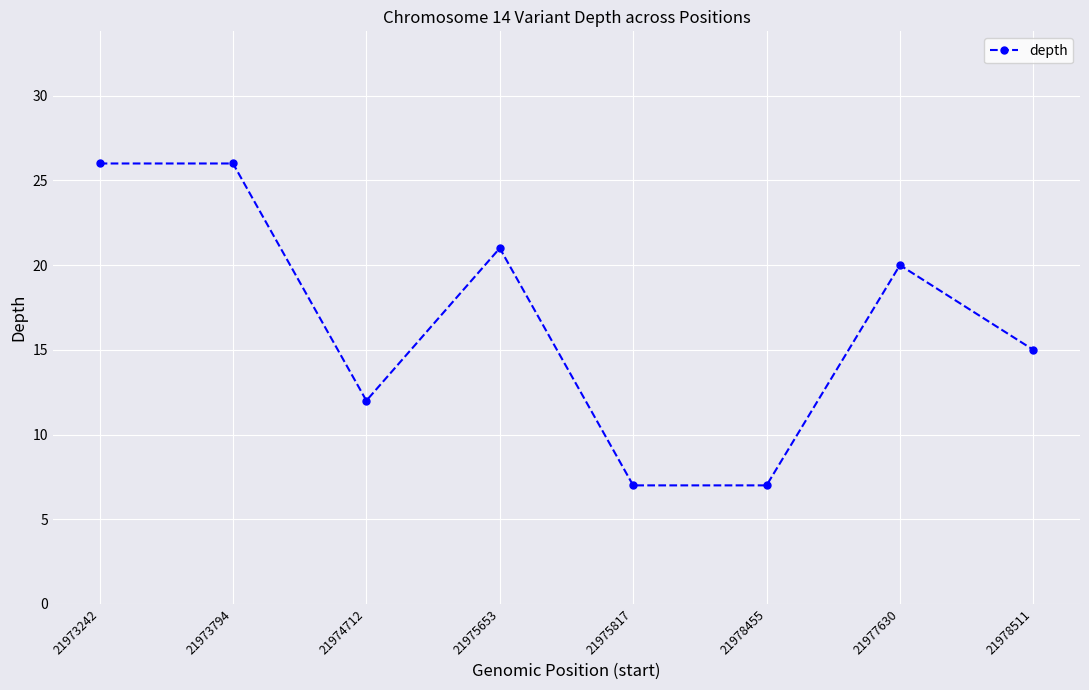

Is it true that the value at 21978455 is 7?

True